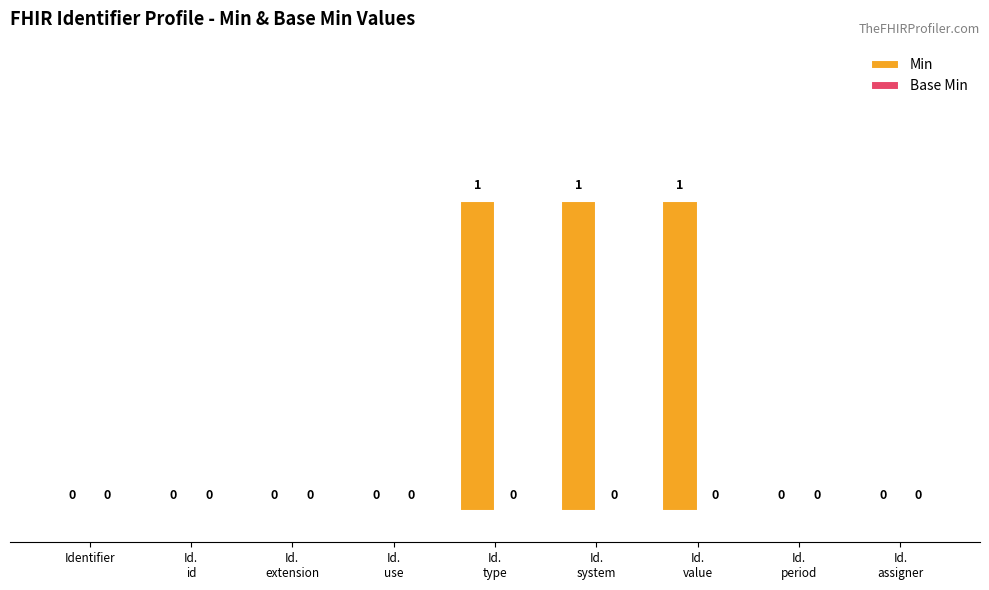

How many values are between 0 and 1?

9